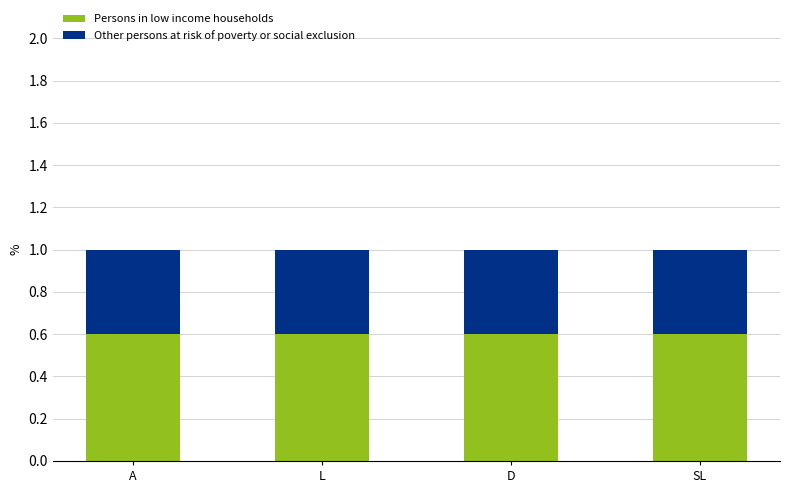

What is the maximum value for Persons in low income households?

0.6